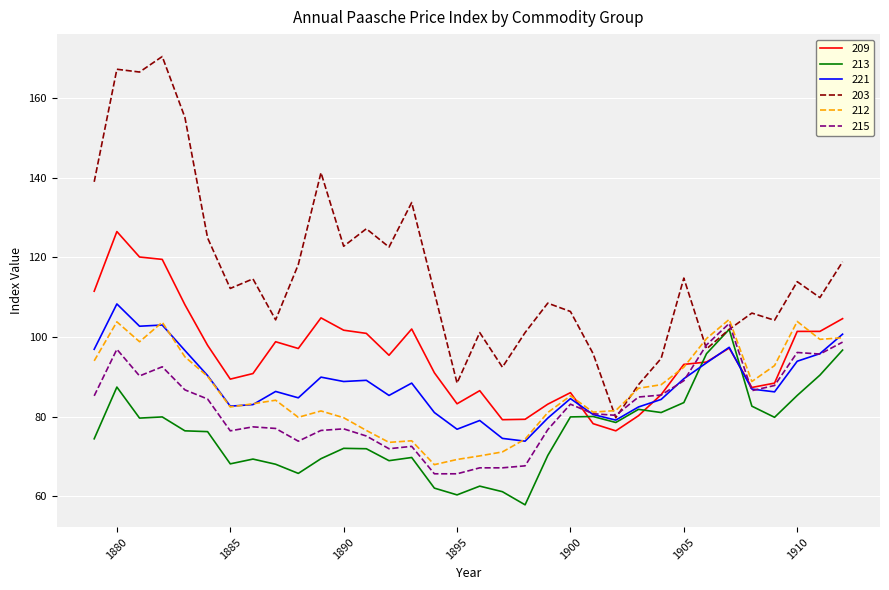

What is the lowest value of the 209 series?

76.4